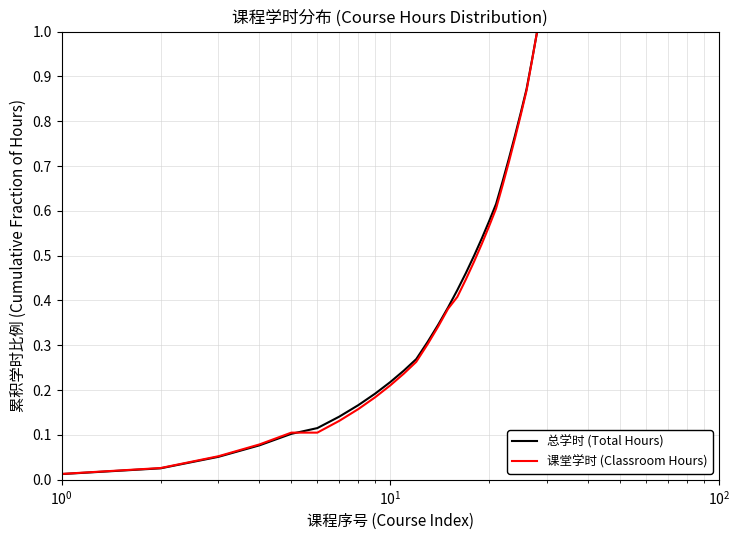

What is the greatest value displayed?

1.0